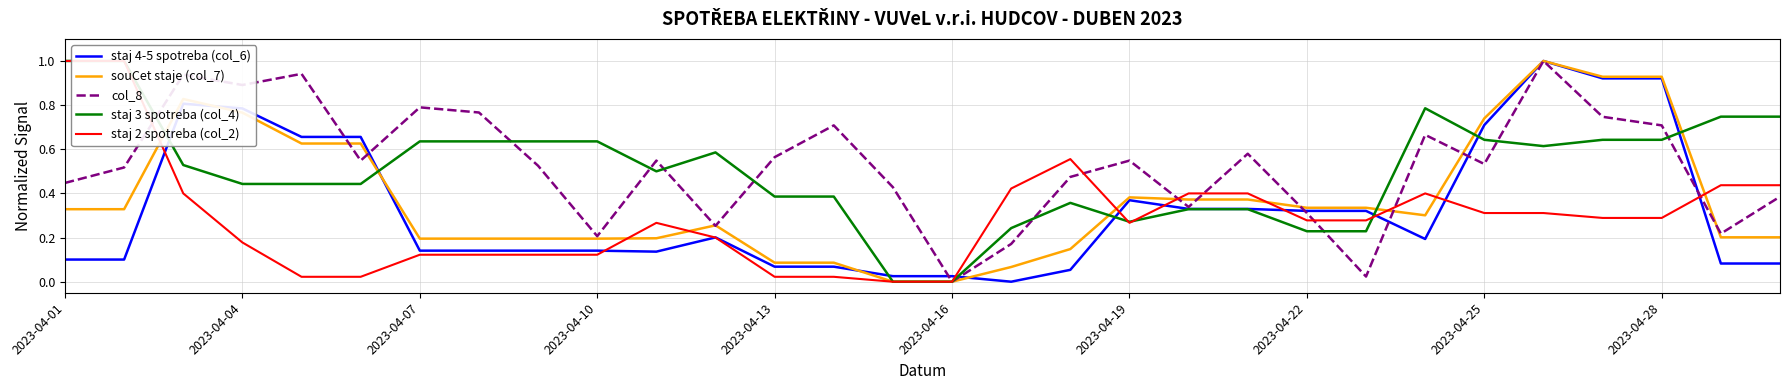

What is the maximum value for staj 4-5 spotreba (col_6)?

1.0